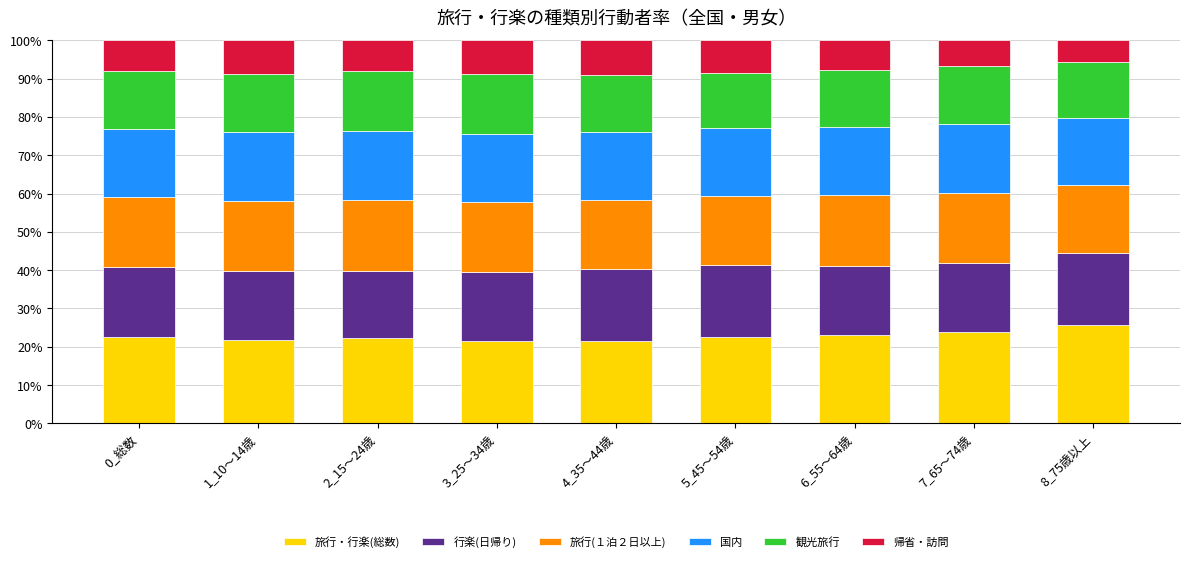

Is it true that 旅行・行楽(総数) equals 23.0 at 6_55～64歳?

True